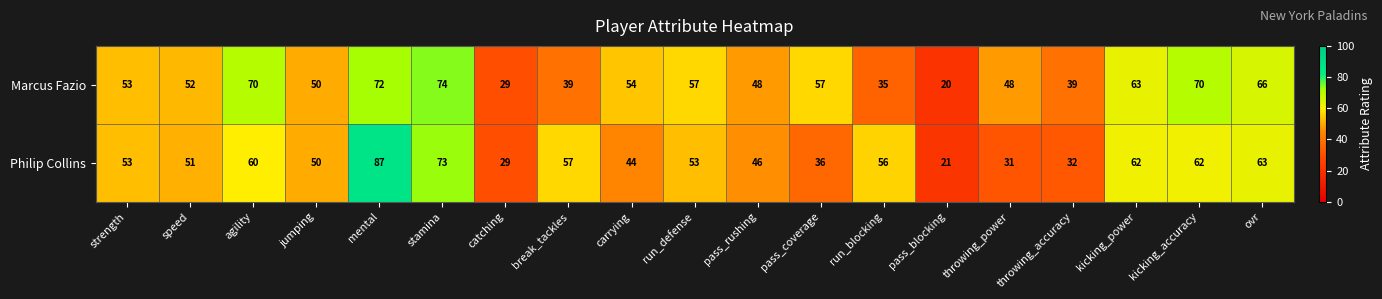

Read the Marcus Fazio value at pass_blocking.

20